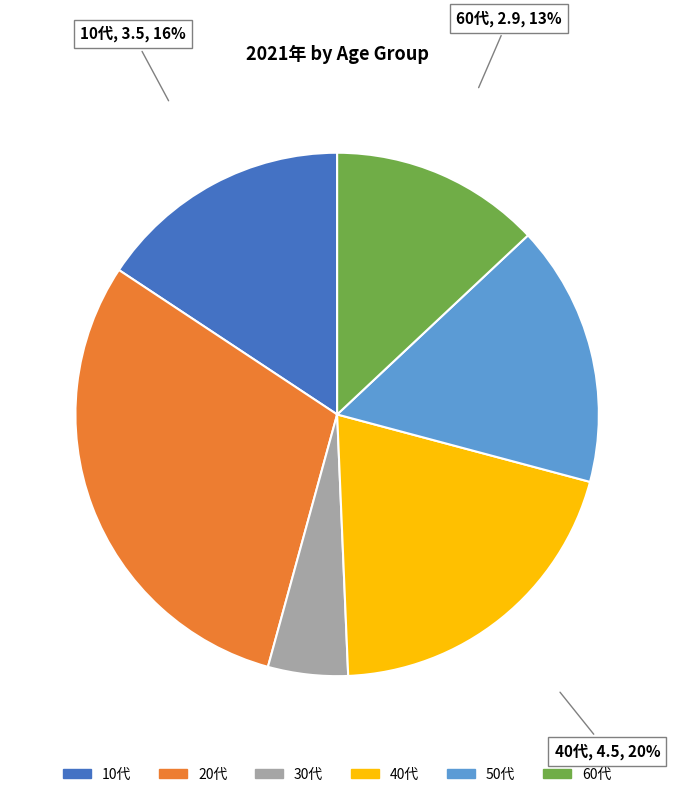

Is there any slice that represents more than half of the pie?

No